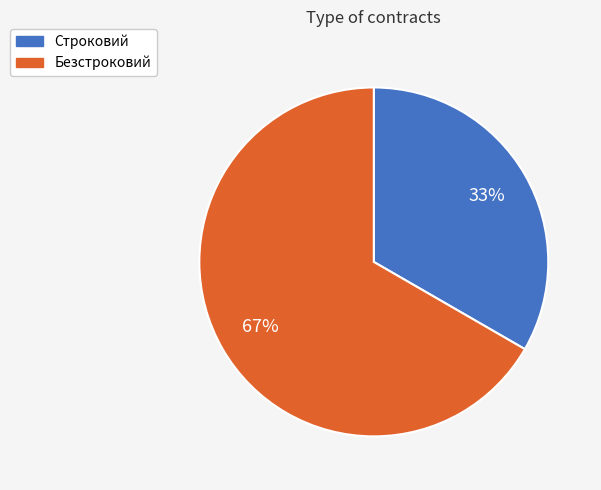

To the nearest percent, what is the combined percentage of Безстроковий and Строковий?

100%